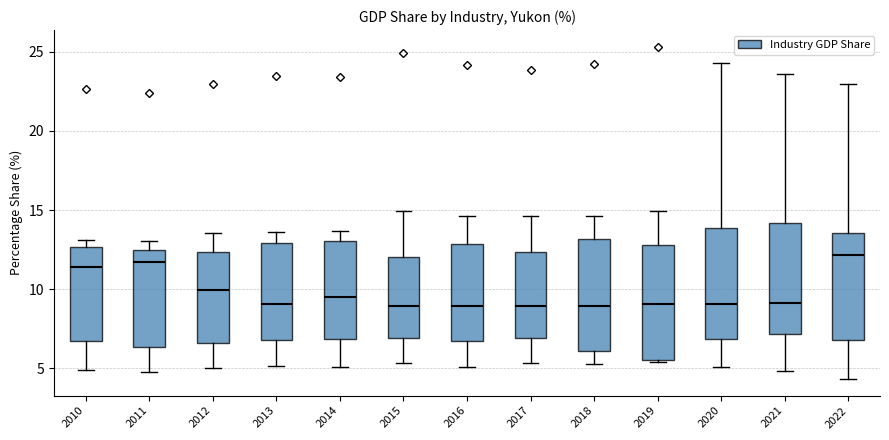

Where is the lower edge of the box at x = 2010 on the y-axis? The values are not printed on the chart, so give them approximately, as read against the axis.

6.5